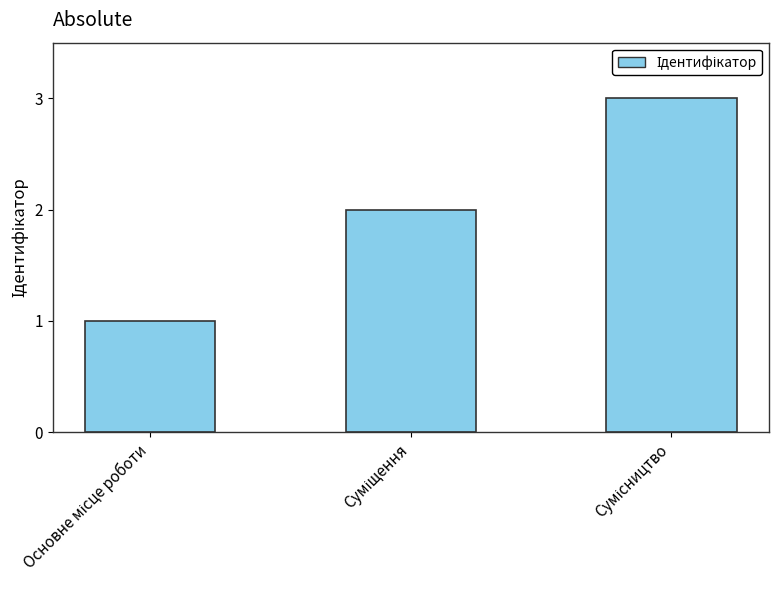

Are the bars horizontal?

No